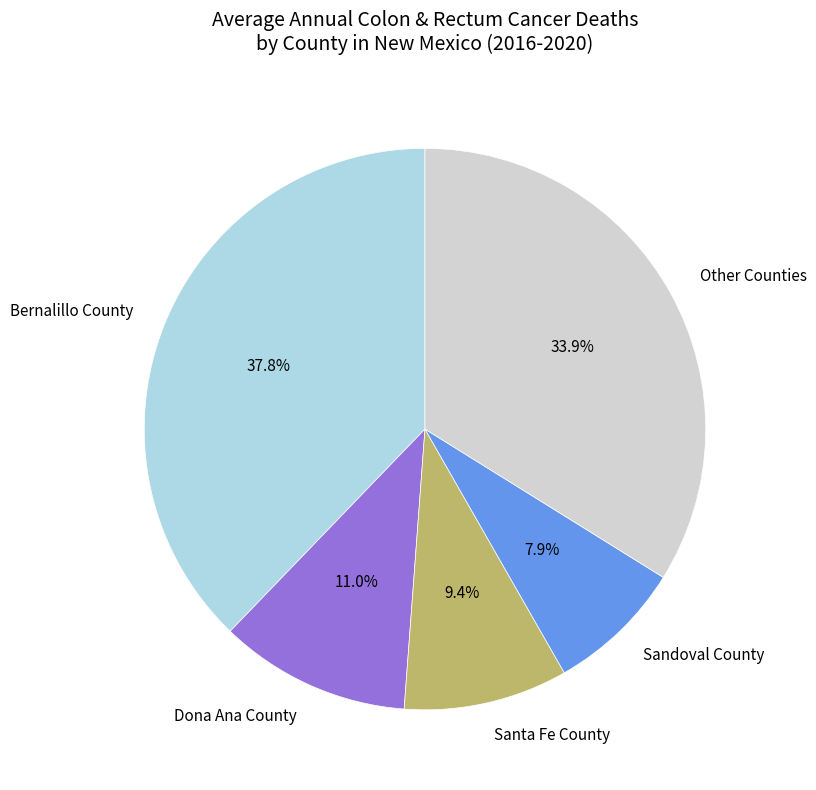

Count the number of slices in the pie.

5